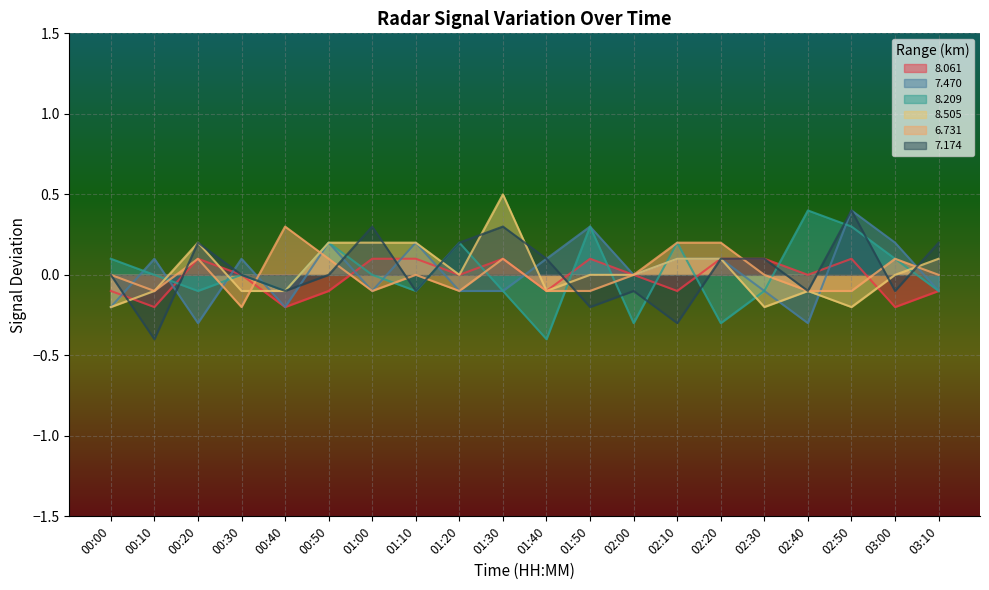

What value does the 7.174 series have at 01:20?

0.2